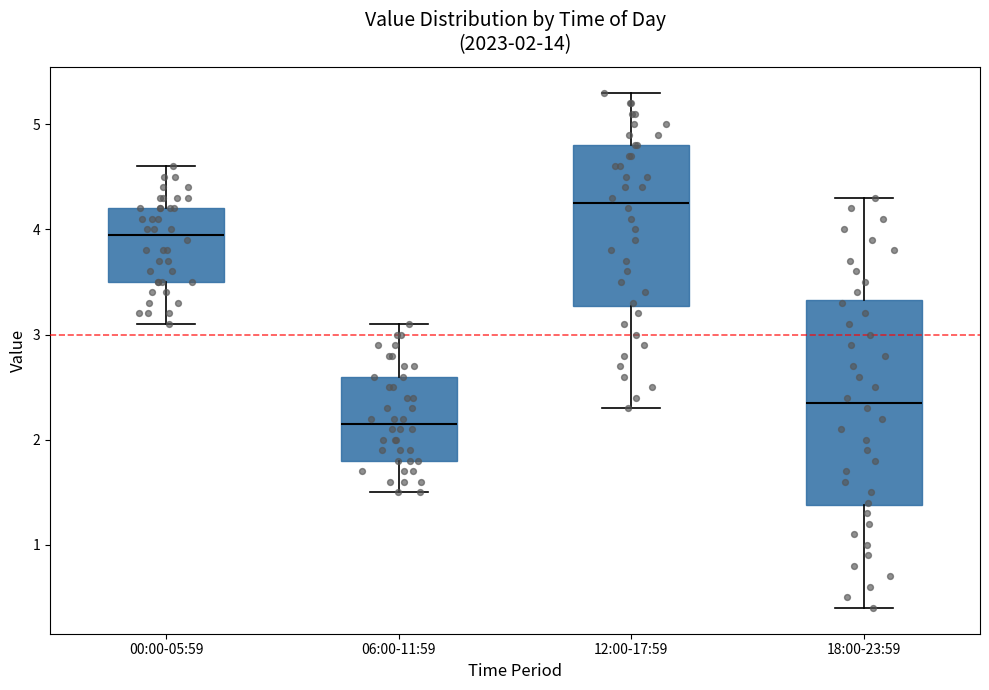

Which box is the tallest, from its lower edge to its upper edge?

18:00-23:59